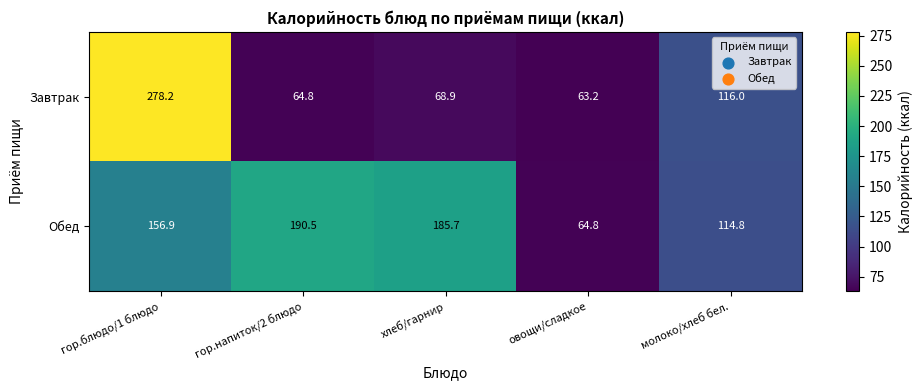

Rank the series by their average value, from lowest to highest.

Завтрак, Обед